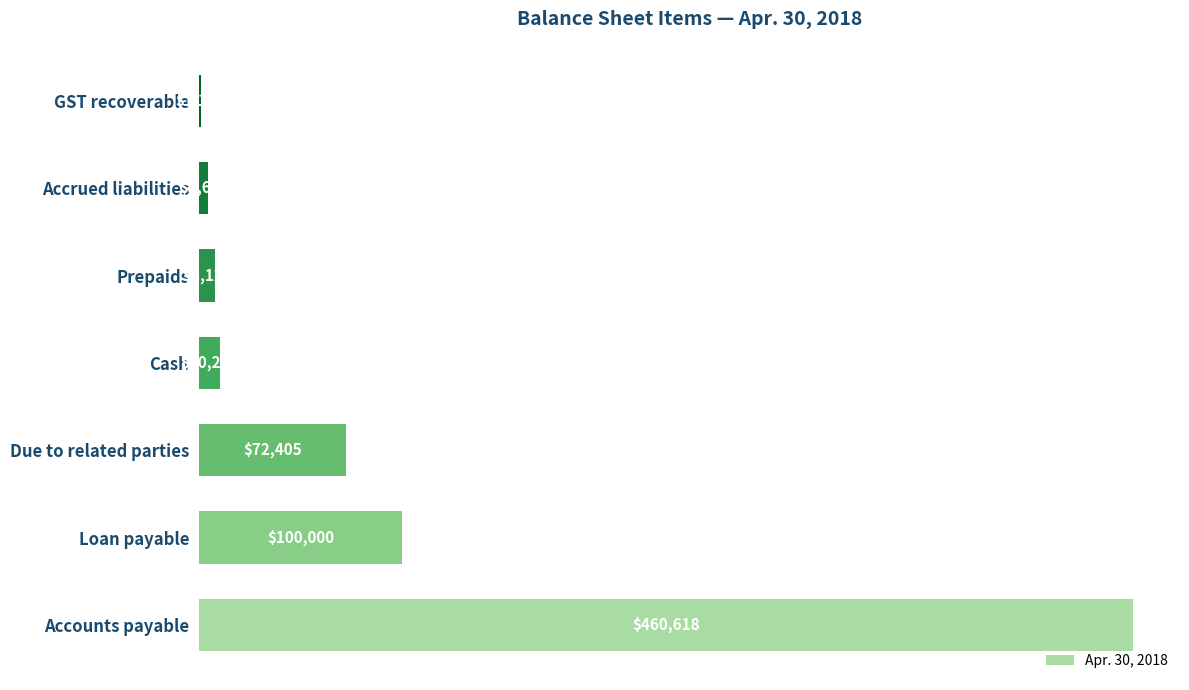

Count the number of data series in this chart.

1